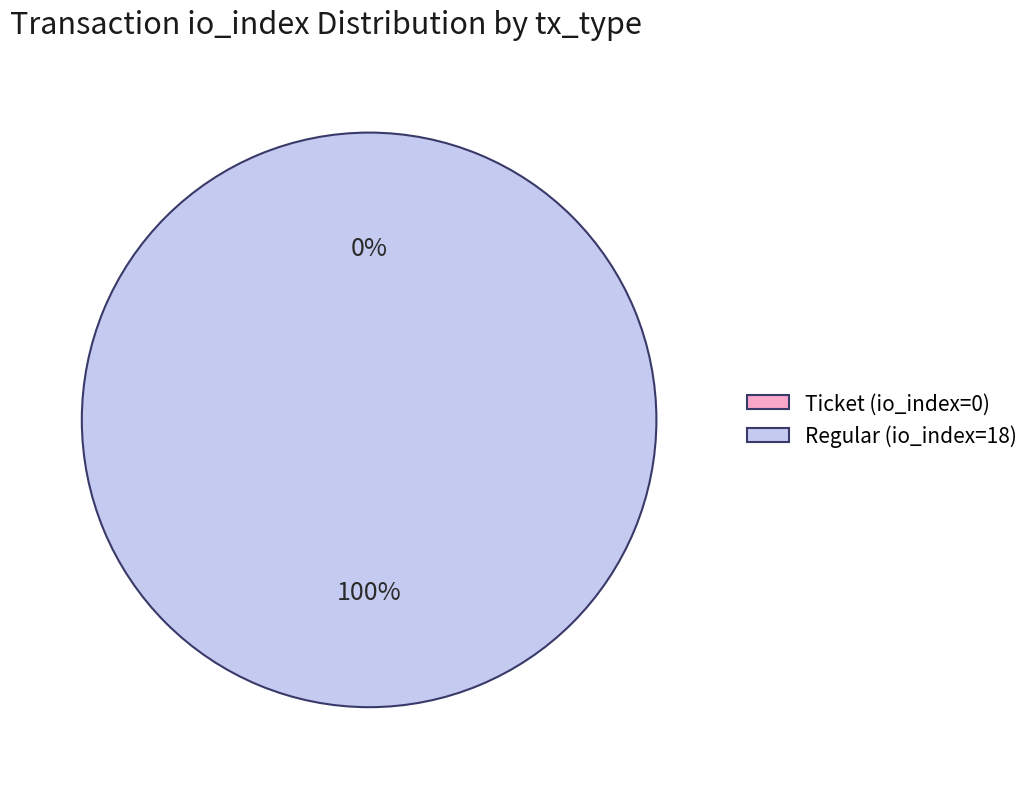

What is the largest slice in the pie chart?

Regular (io_index=18)